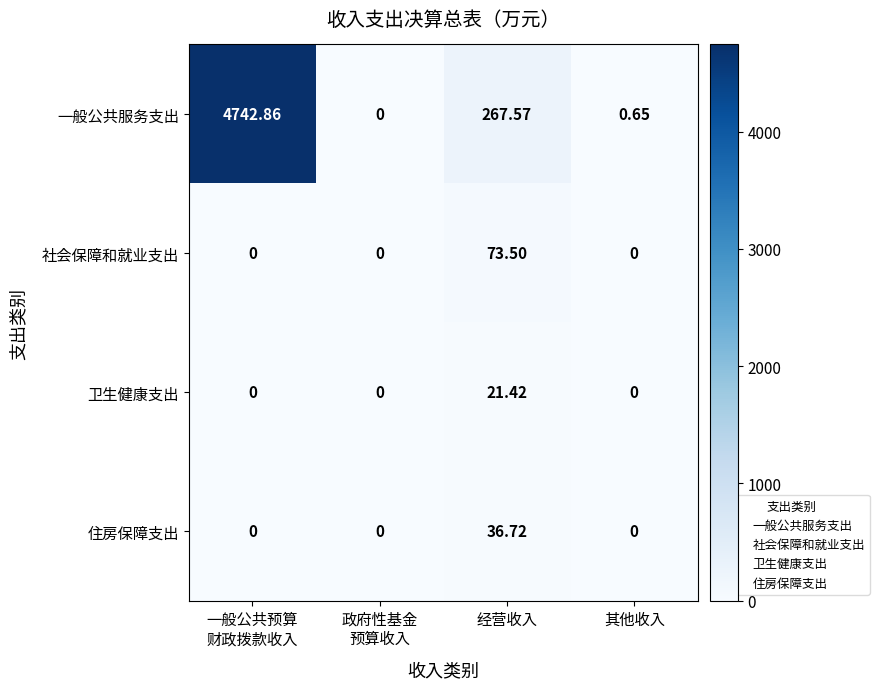

List the series in order of their peak value, highest first.

一般公共服务支出, 社会保障和就业支出, 住房保障支出, 卫生健康支出